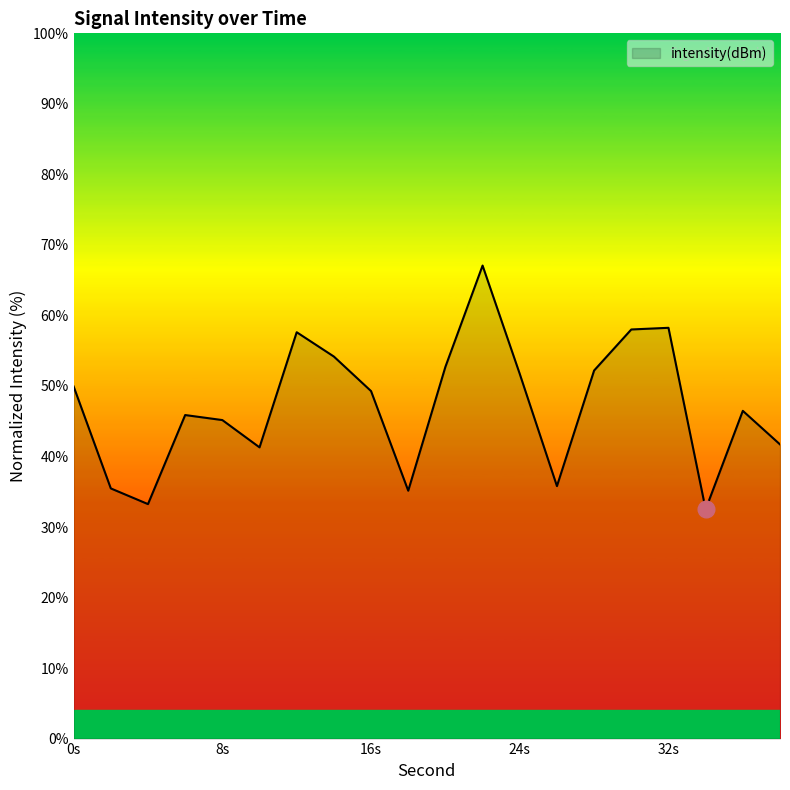

The value at 8s is 45.2. True or false?

True